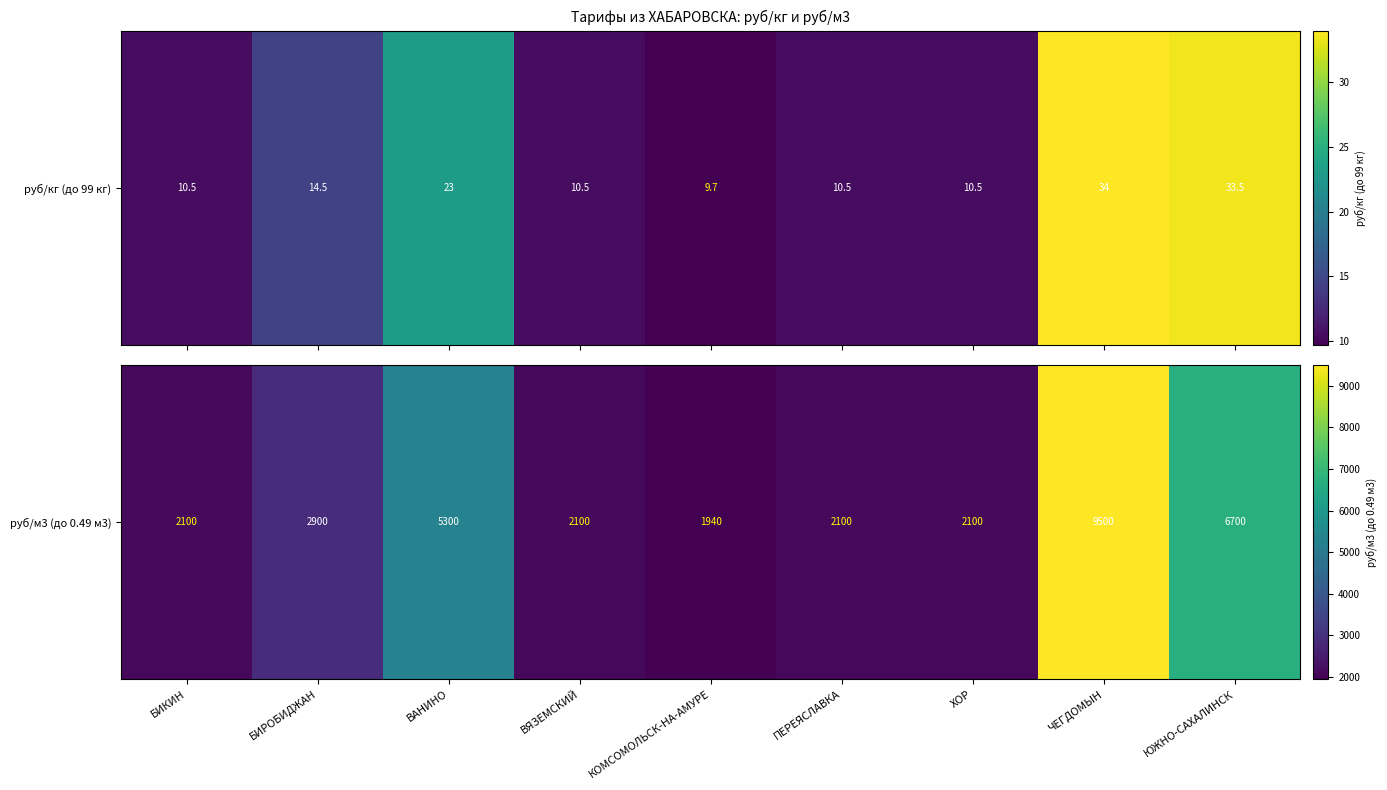

The value at БИРОБИДЖАН is 4276. True or false?

False